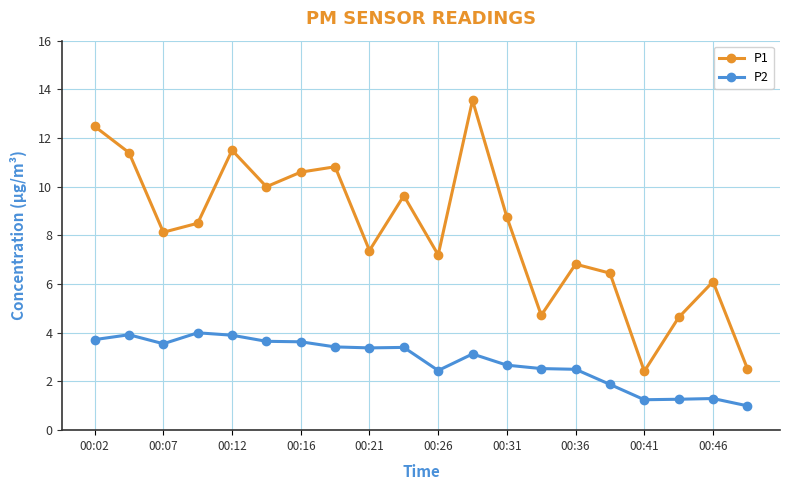

True or false: P1 has more than 0 interior local peaks.

True